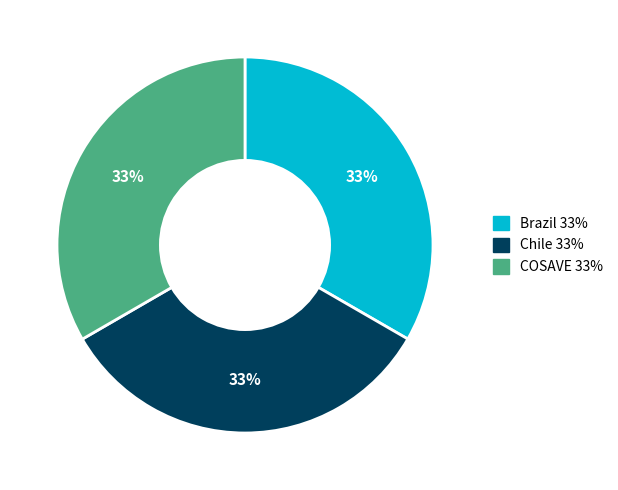

The Brazil slice represents 33% of the pie. True or false?

True